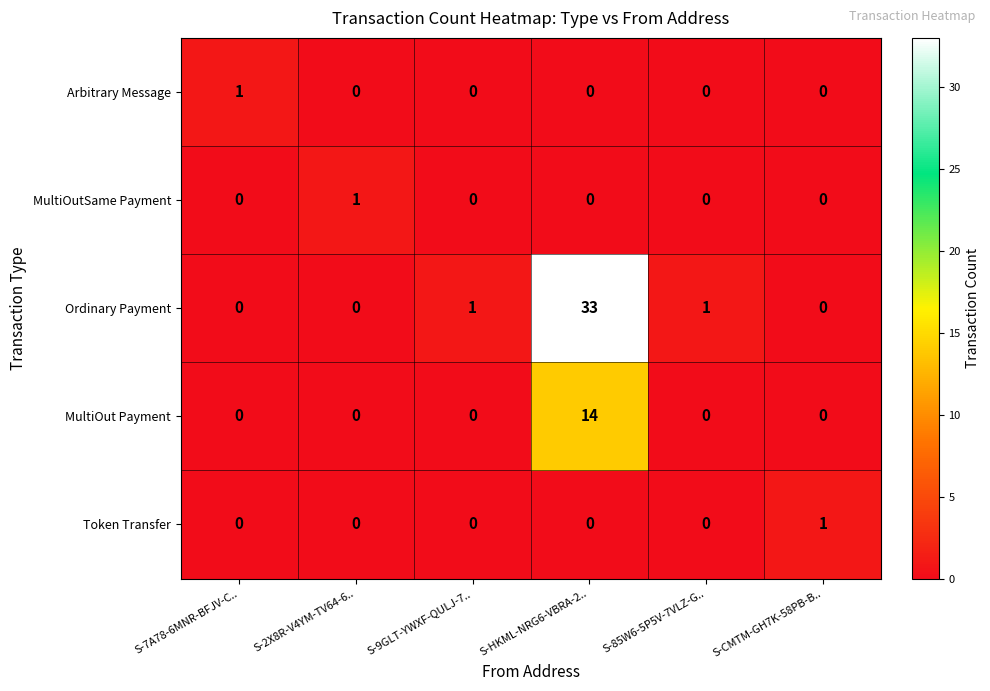

How many MultiOutSame Payment values are between 0 and 1?

6